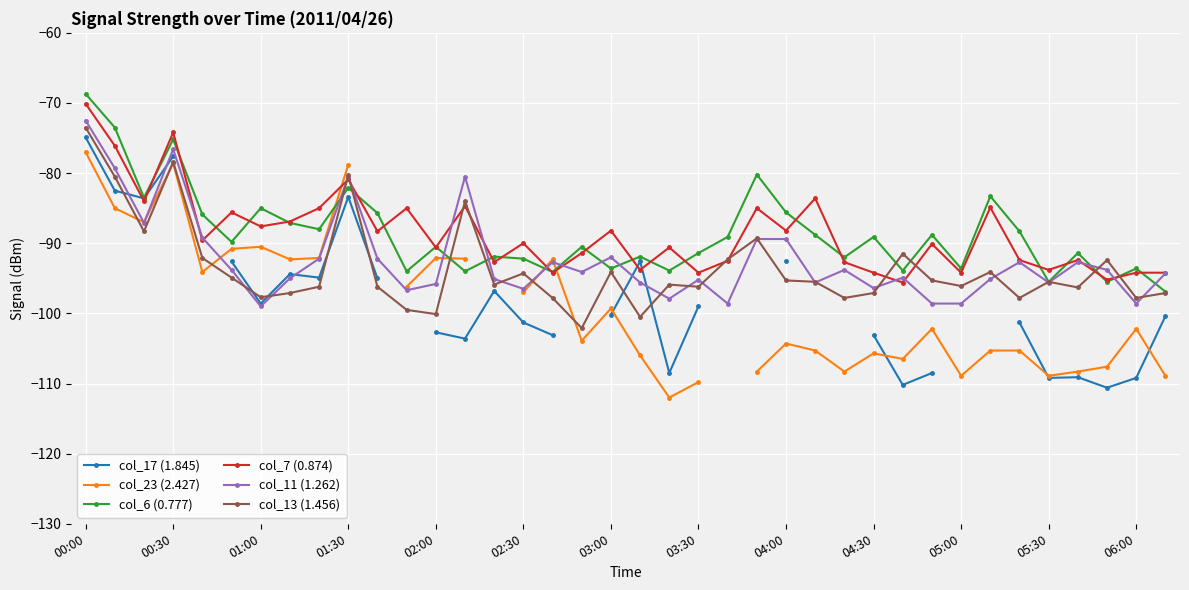

How many values in col_23 (2.427) are below zero?

35